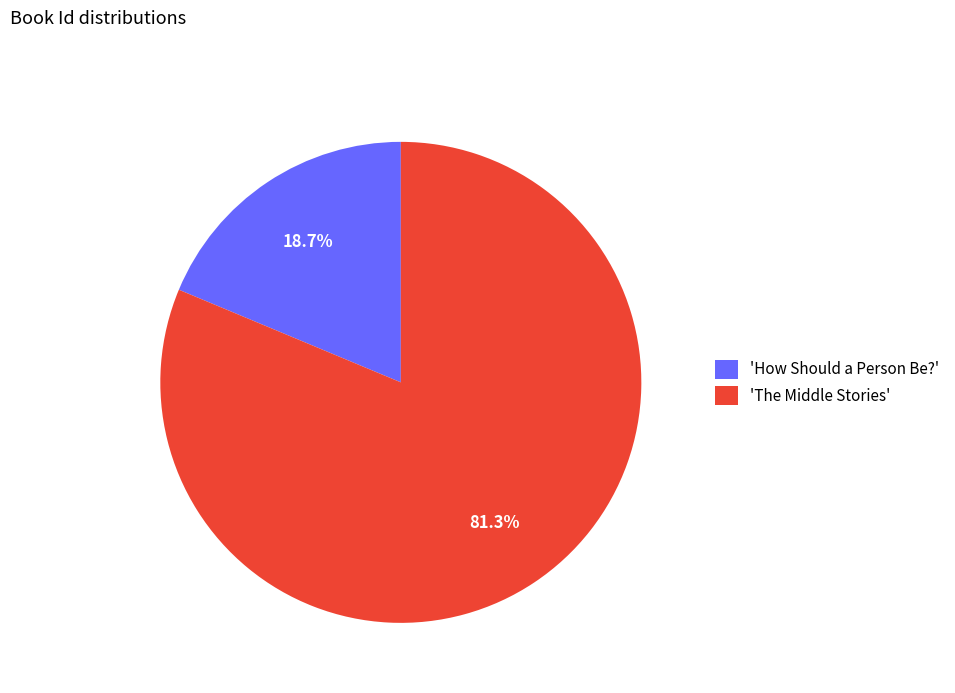

How many slices are in this pie chart?

2